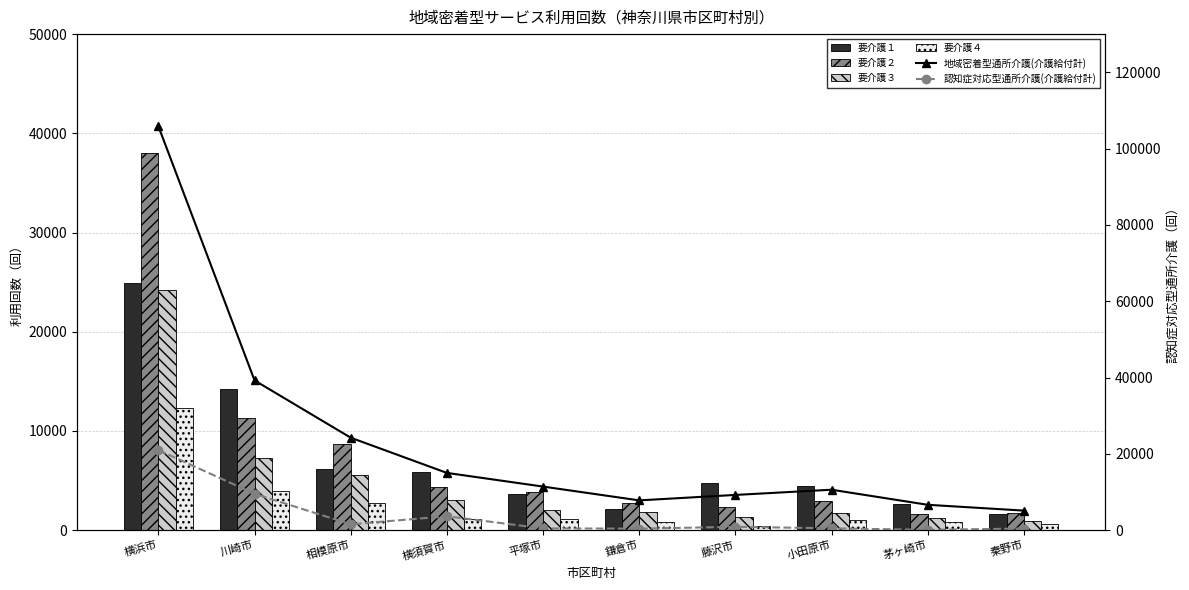

The 要介護１ series shows 2343 at 相模原市. True or false?

False